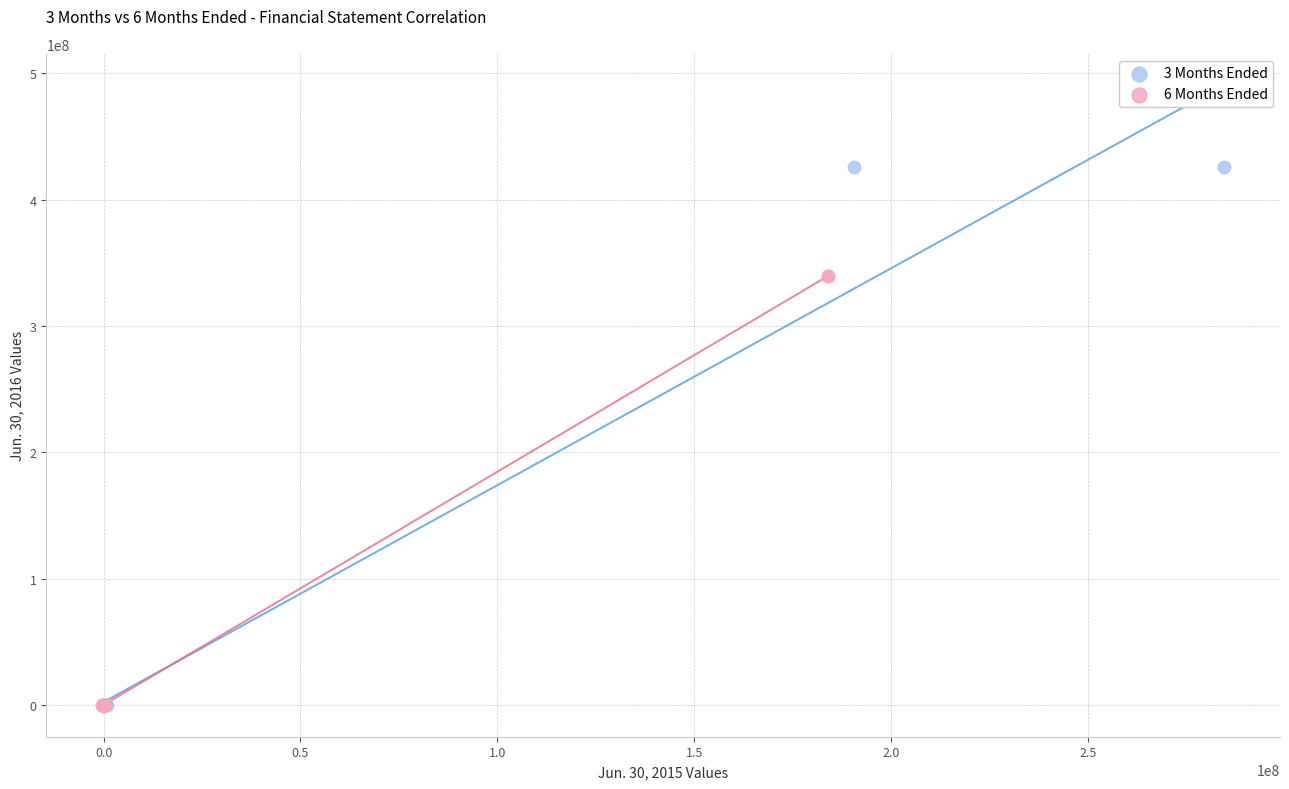

Which series contains the highest Y value?

3 Months Ended